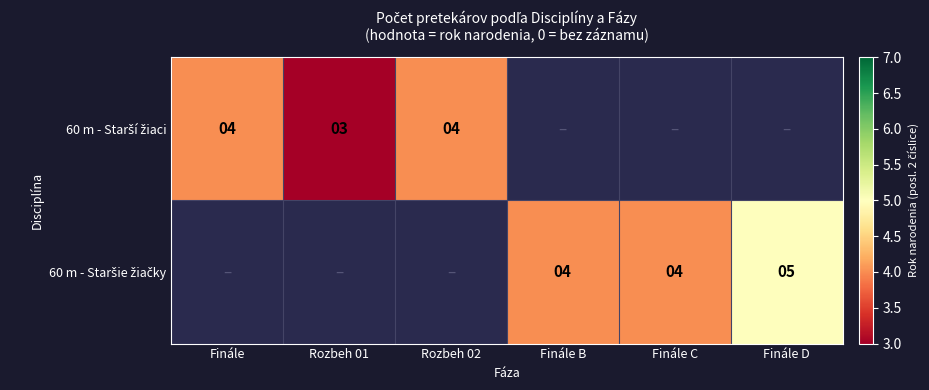

What is the sum of the 60 m - Starší žiaci values at Finále and Rozbeh 01?

7.0